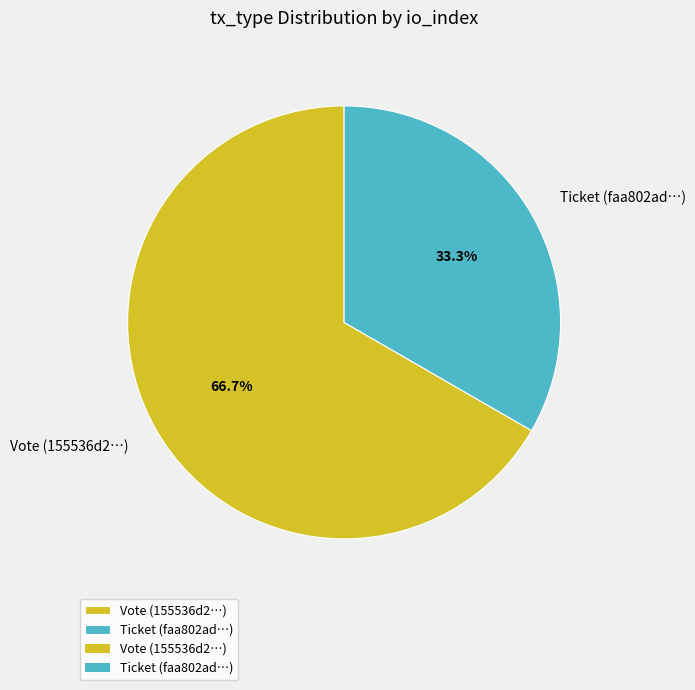

Rank the categories by value from highest to lowest.

Vote (155536d2…), Ticket (faa802ad…)